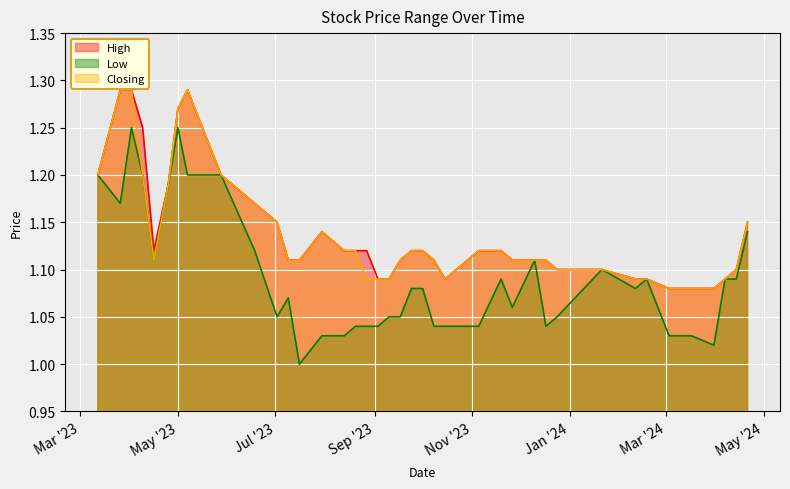

How many lines are shown in the chart?

3